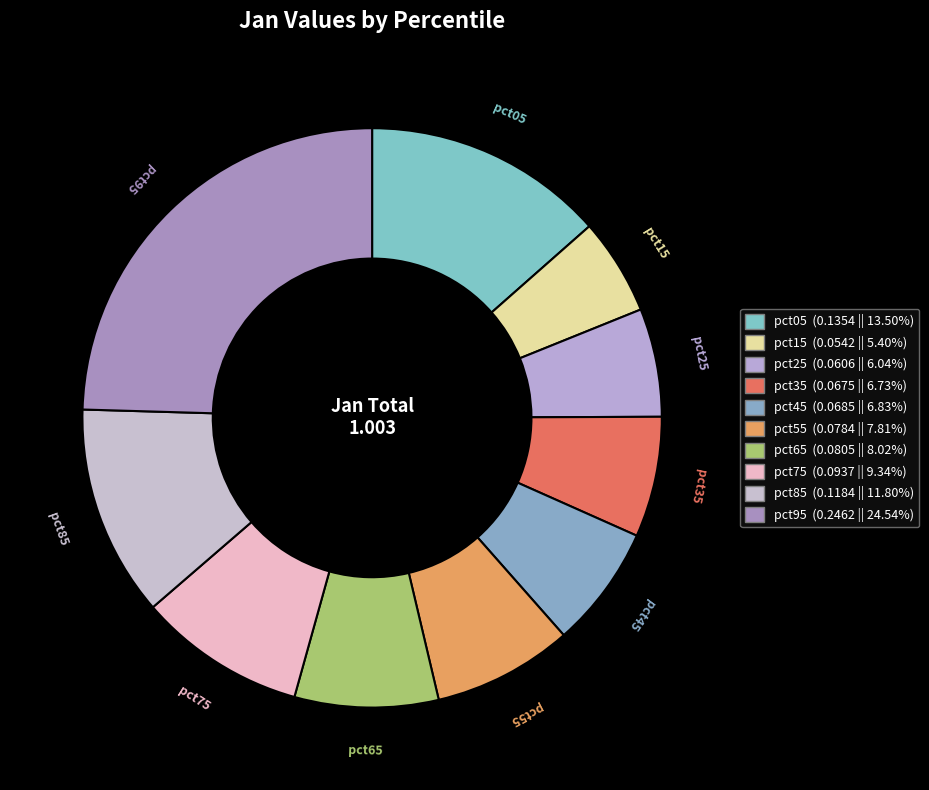

What is the change in value from pct05 to pct95?

+0.1